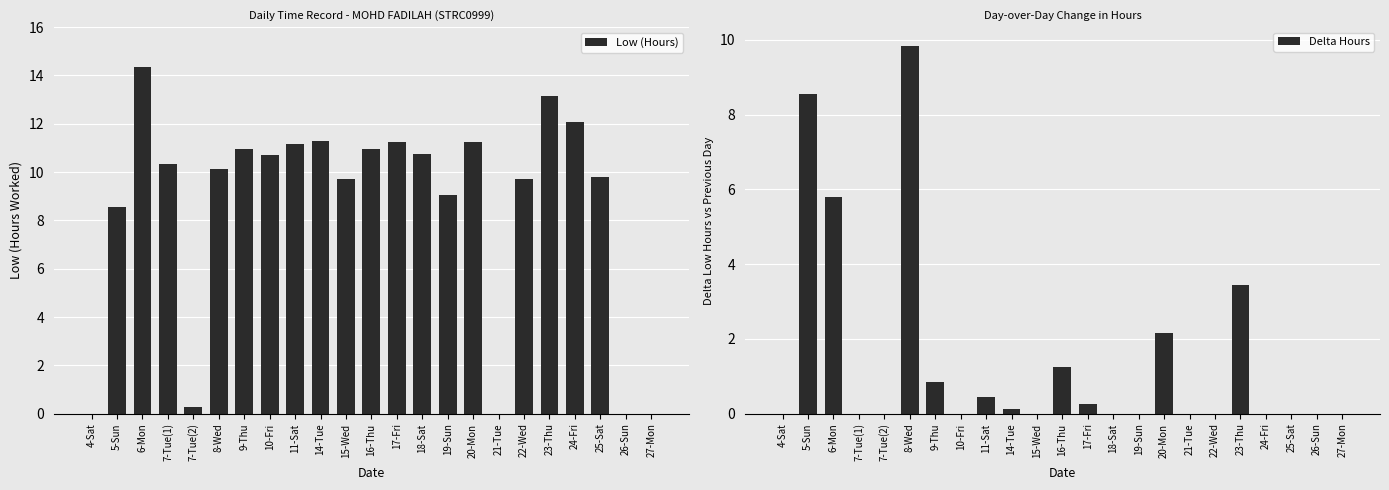

What is the difference between the Delta Hours values at 20-Mon and 18-Sat?

2.2